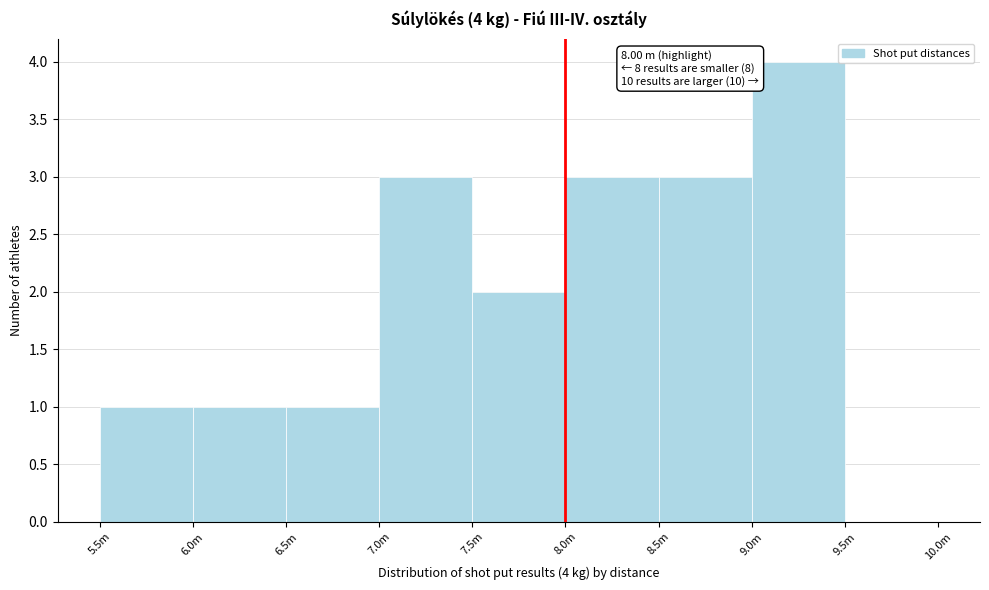

Reading left to right, transcribe all the data shown in this chart.

5.5m=1	6.0m=1	6.5m=1	7.0m=3	7.5m=2	8.0m=3	8.5m=3	9.0m=4	9.5m=0